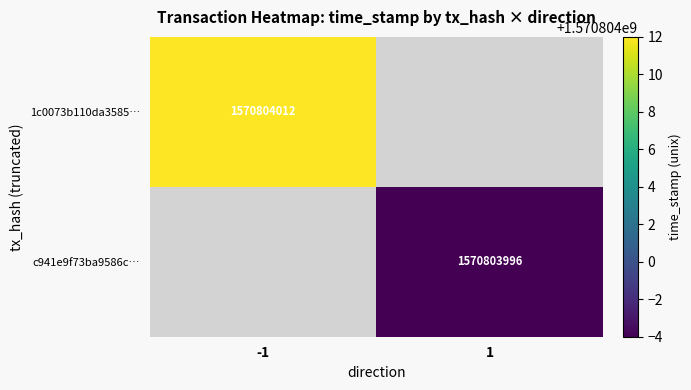

What is the difference between the c941e9f73ba9586c61bcd6fb6d1e72d9a5339f3 values at time_stamp and direction?

1570803995